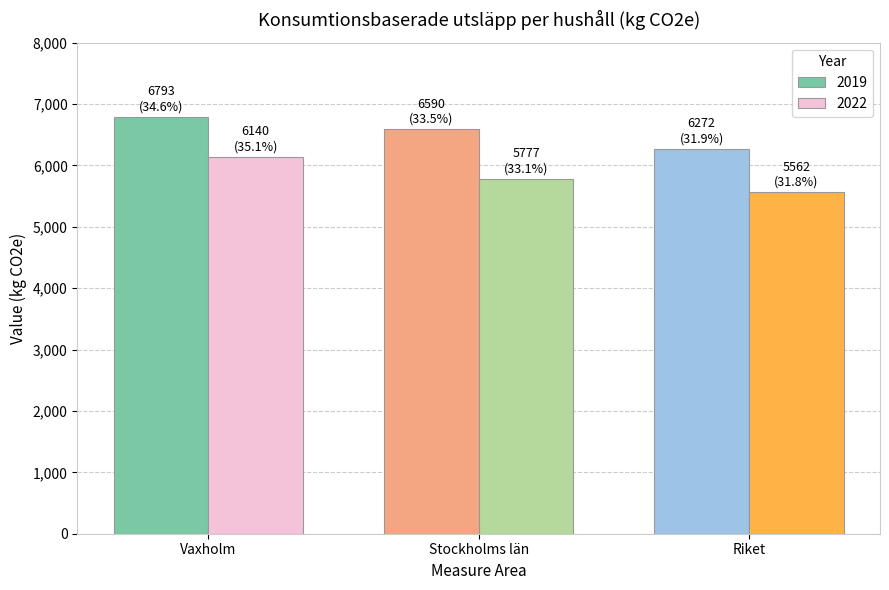

At which label does 2019 reach its minimum?

Riket